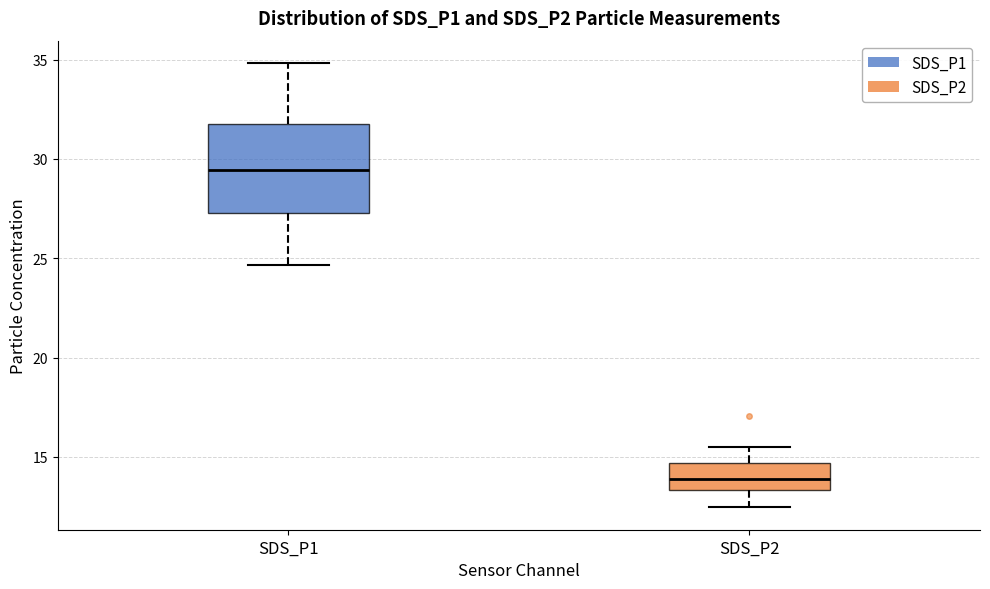

Reading left to right, read every box against the y-axis: the position of its median line, the range the box covers, and the ends of its whiskers. The values are not printed on the chart, so give them approximately, as read against the axis.

SDS_P1: median 29.5, box 27.5 to 31.5, whiskers 24.5 to 35.0
SDS_P2: median 14.0, box 13.5 to 14.5, whiskers 12.5 to 15.5